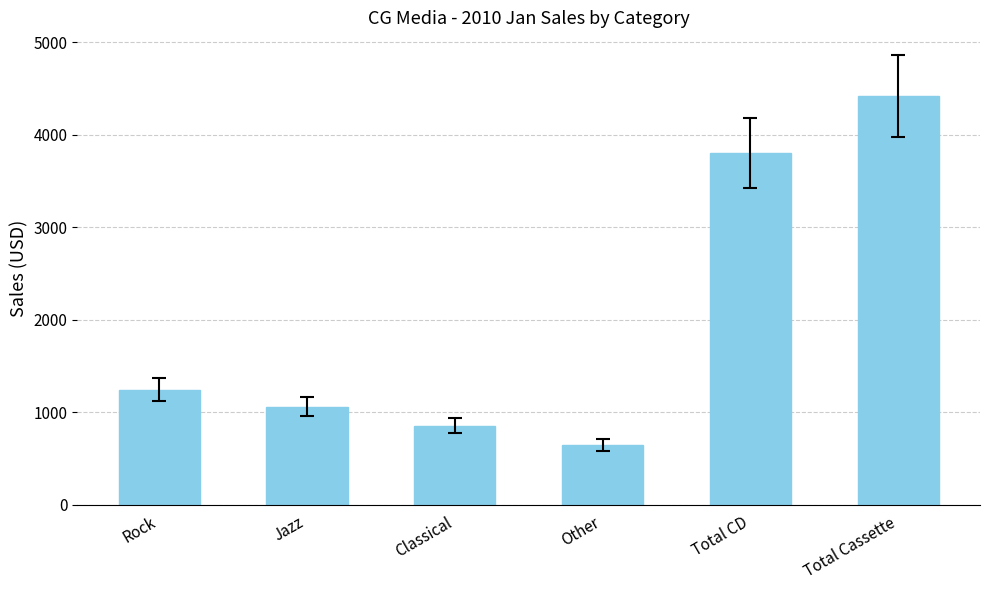

Which category has the highest value across all series?

Total Cassette